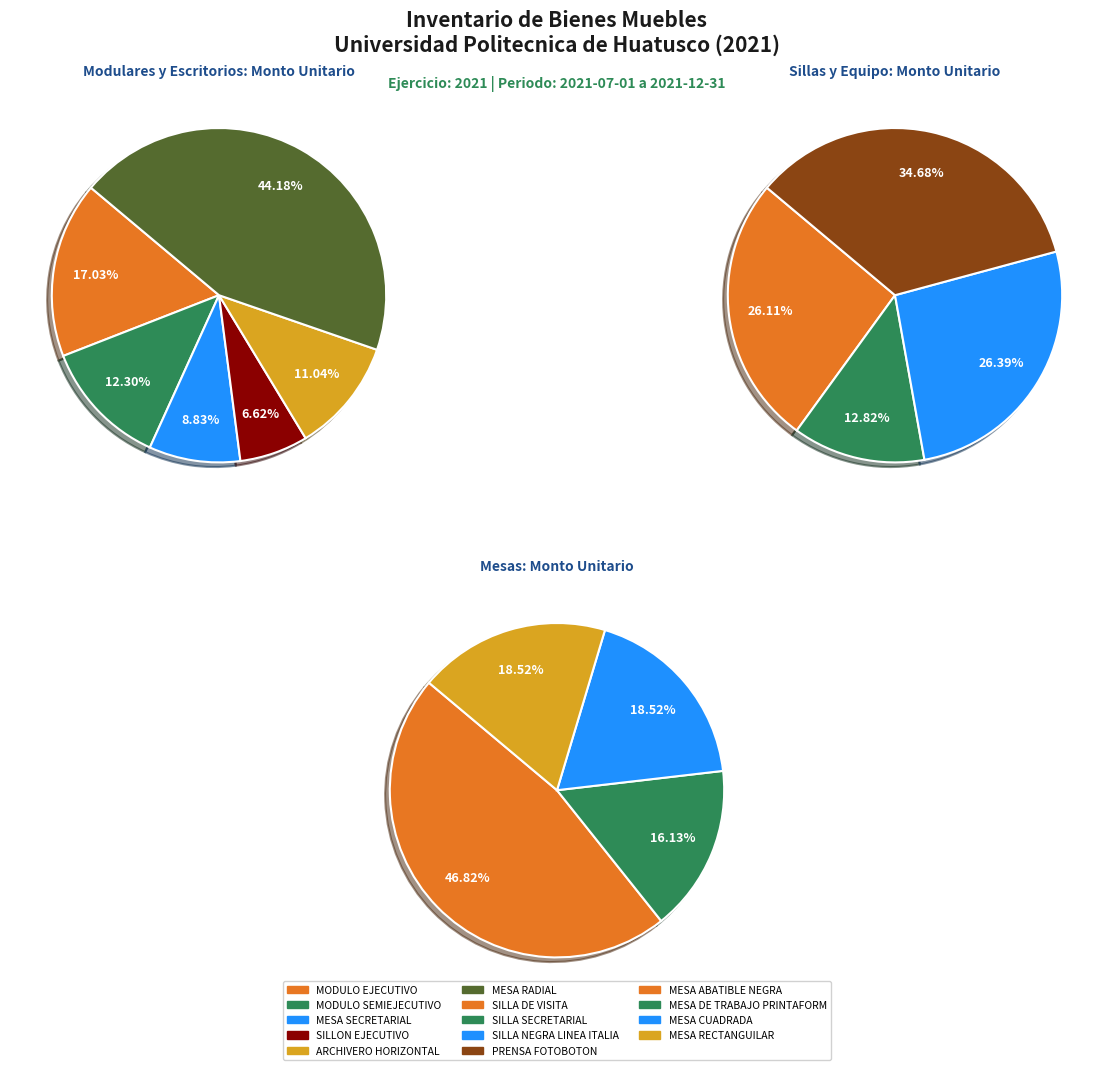

Is the sum of 3 and 2 greater than half?

No